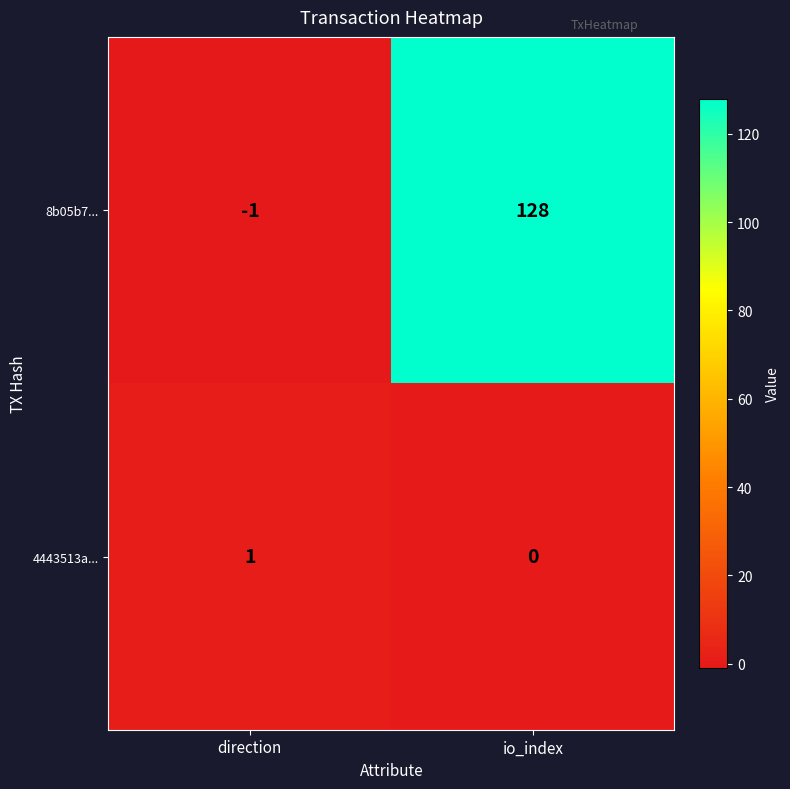

List the series in order of their peak value, highest first.

8b05b7..., 4443513a...